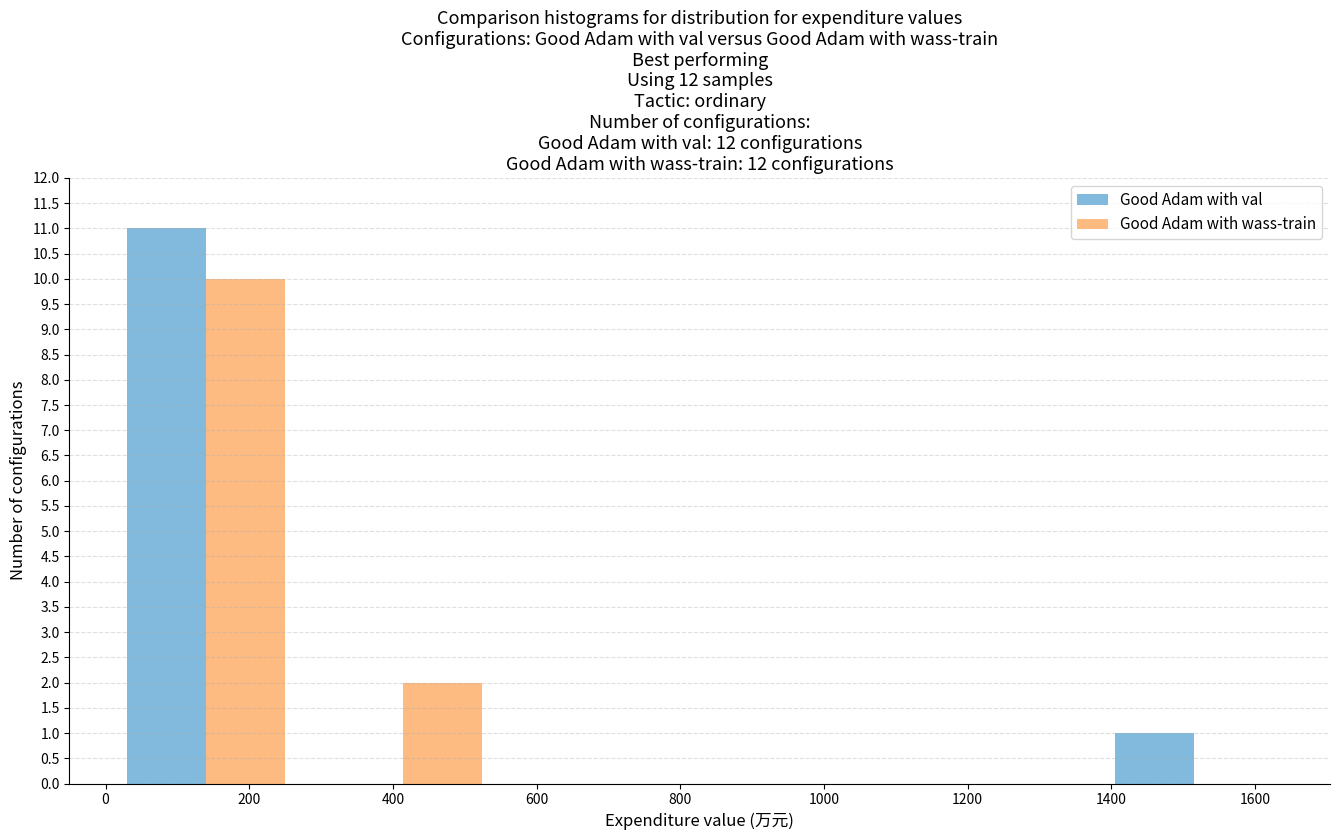

What is the height of the Good Adam with val bar covering 1380 to 1660 on the x-axis? Neither the bar edges nor the heights are printed on the chart, so give them approximately, as read against the axes.

1